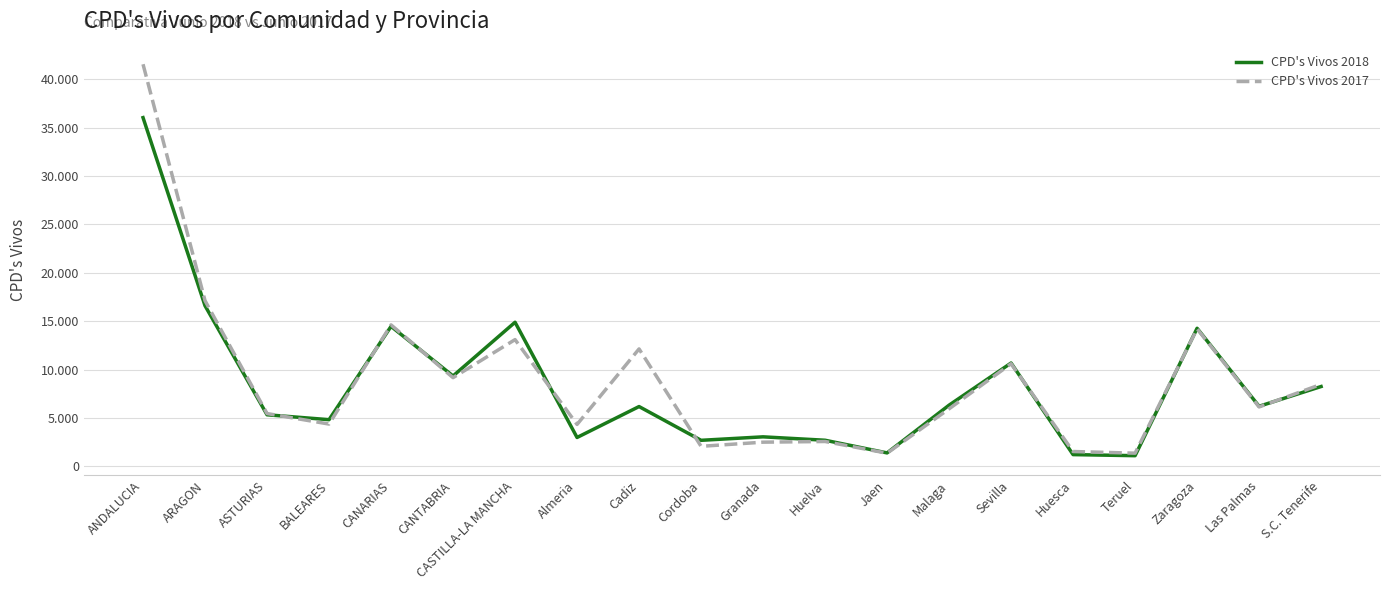

What position from the left is ANDALUCIA?

1